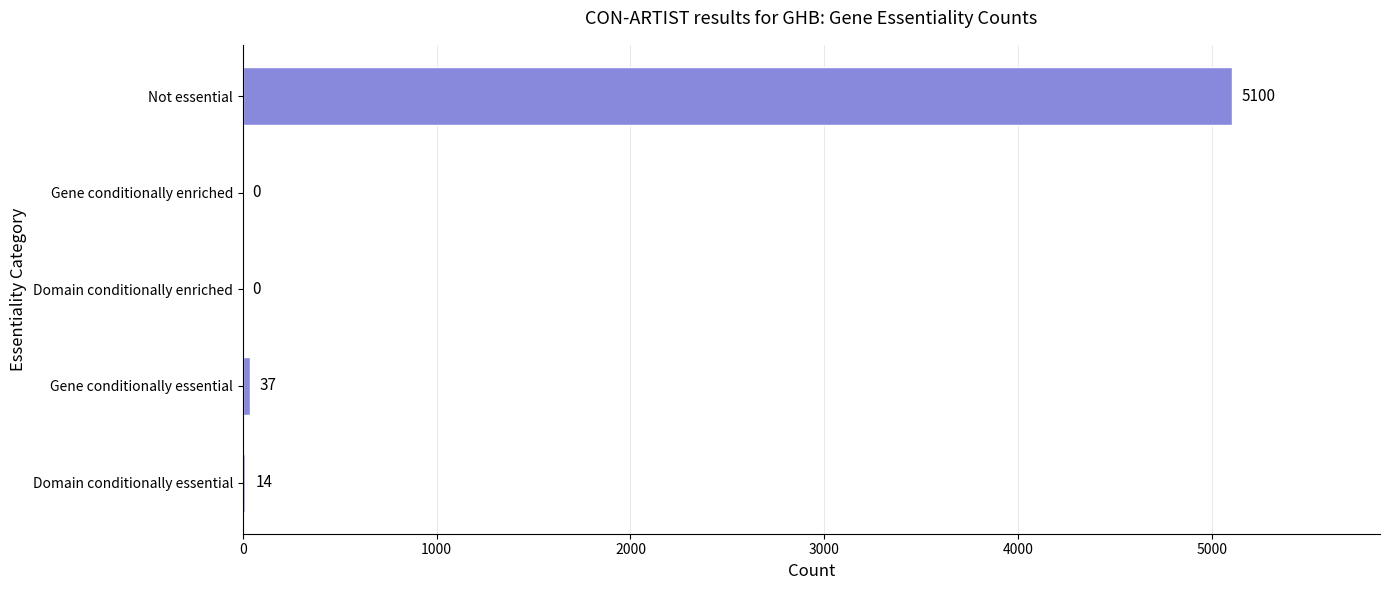

Count the number of data series in this chart.

1